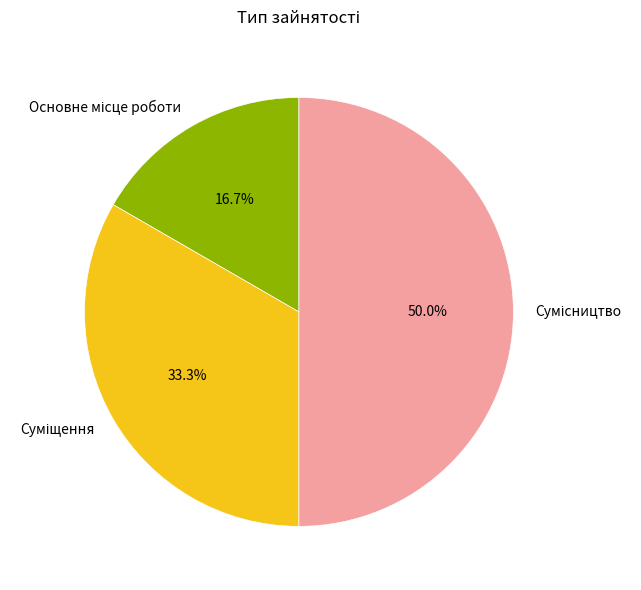

The Суміщення slice represents 33% of the pie. True or false?

True